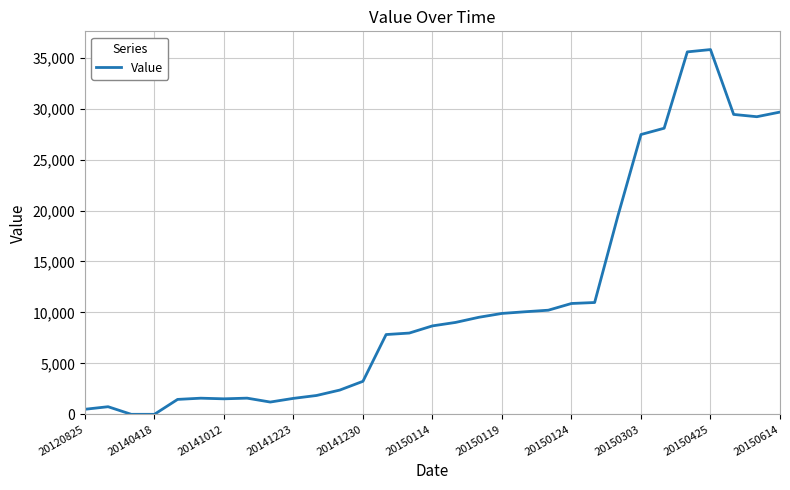

What is the maximum value shown in the chart?

35799